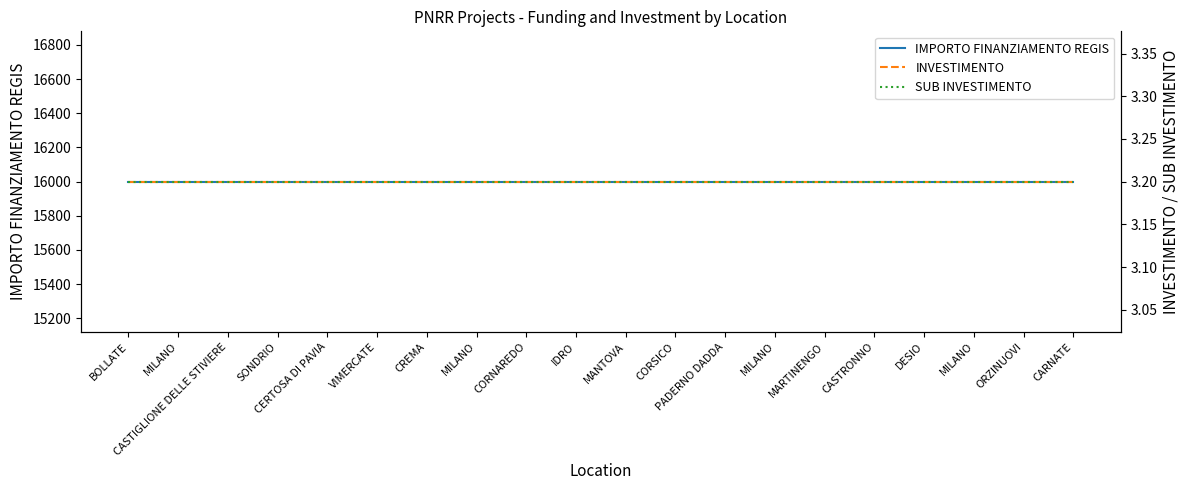

Which series has the largest total across all categories?

IMPORTO FINANZIAMENTO REGIS